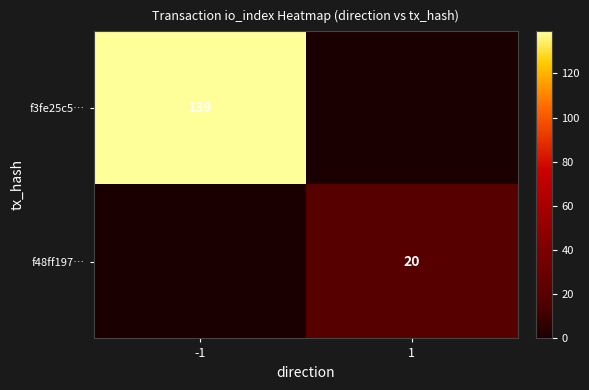

The f3fe25c5… series shows 56 at -1. True or false?

False